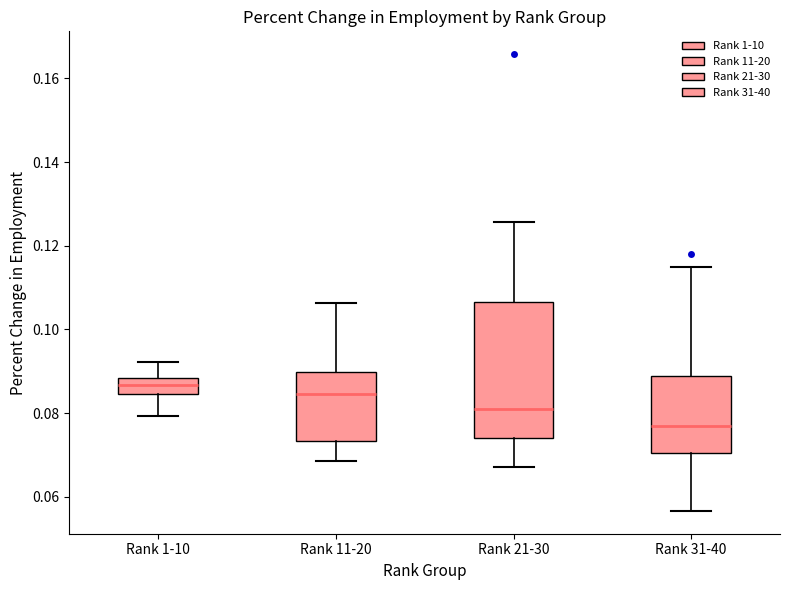

Where does the lower whisker of the box for Rank 31-40 end on the y-axis? The values are not printed on the chart, so give them approximately, as read against the axis.

0.056